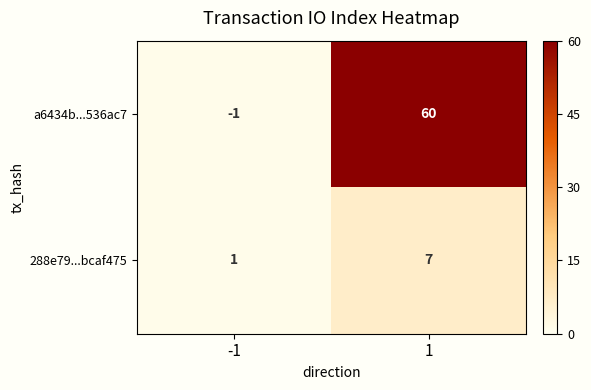

What is the highest value of the a6434b...536ac7 series?

60